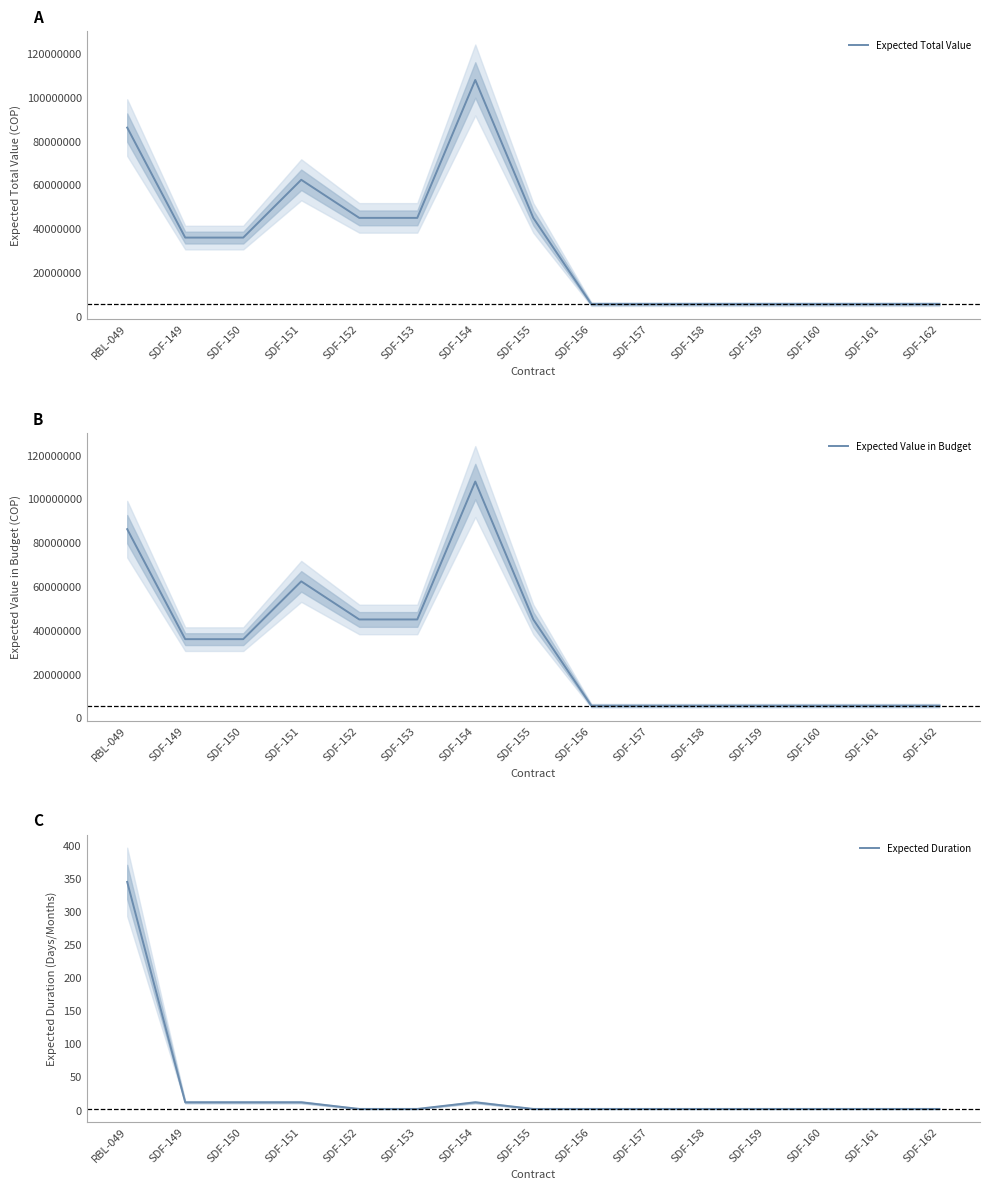

List the labels in order of Expected Duration value, largest first.

RBL-049, SDF-149, SDF-150, SDF-151, SDF-154, SDF-152, SDF-153, SDF-155, SDF-156, SDF-157, SDF-158, SDF-159, SDF-160, SDF-161, SDF-162